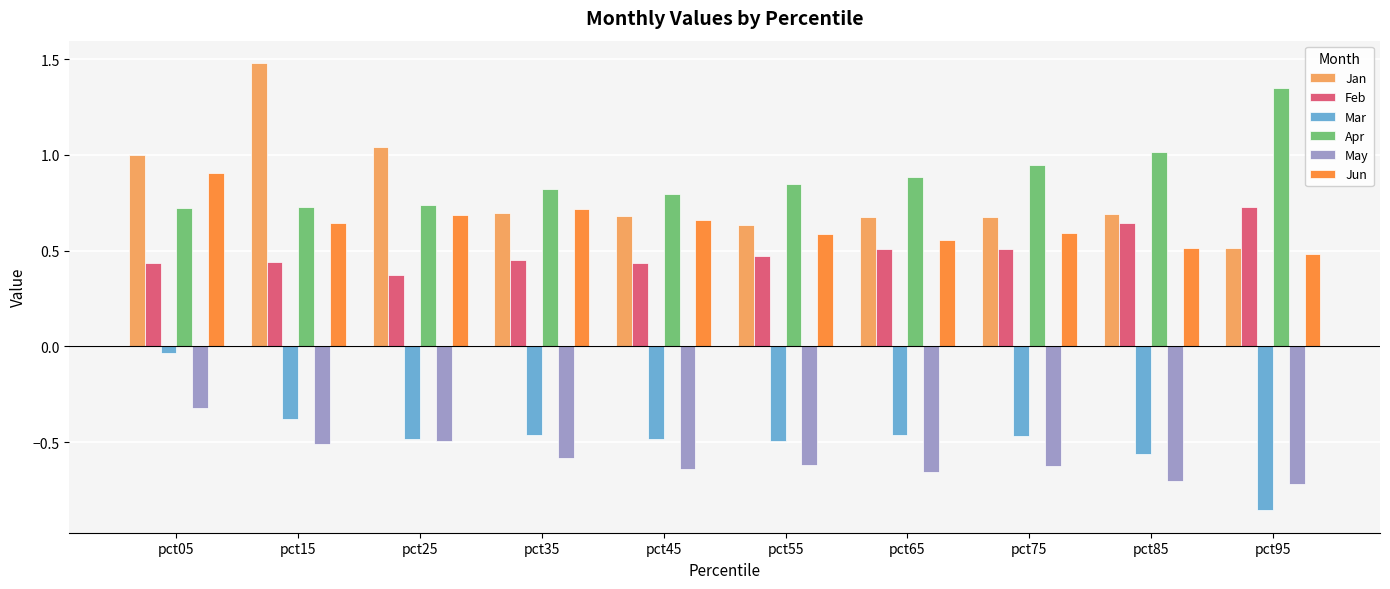

What is the difference between the highest and lowest values at pct35?

1.4